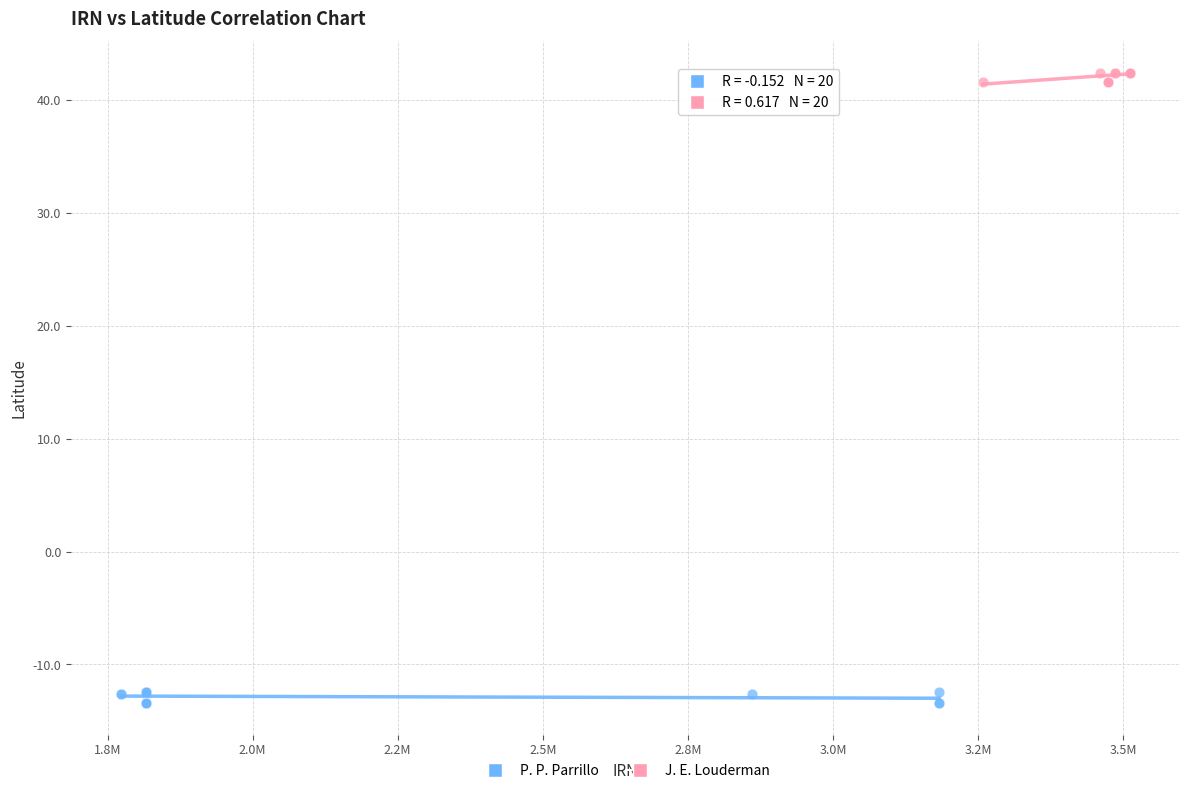

Which series reaches the minimum Y coordinate?

P. P. Parrillo